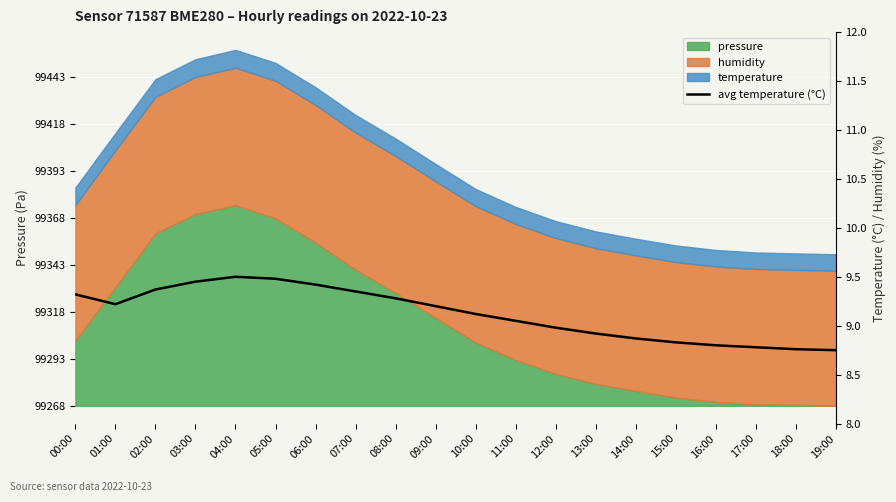

What is the value of the 12th point from the left?

9.1